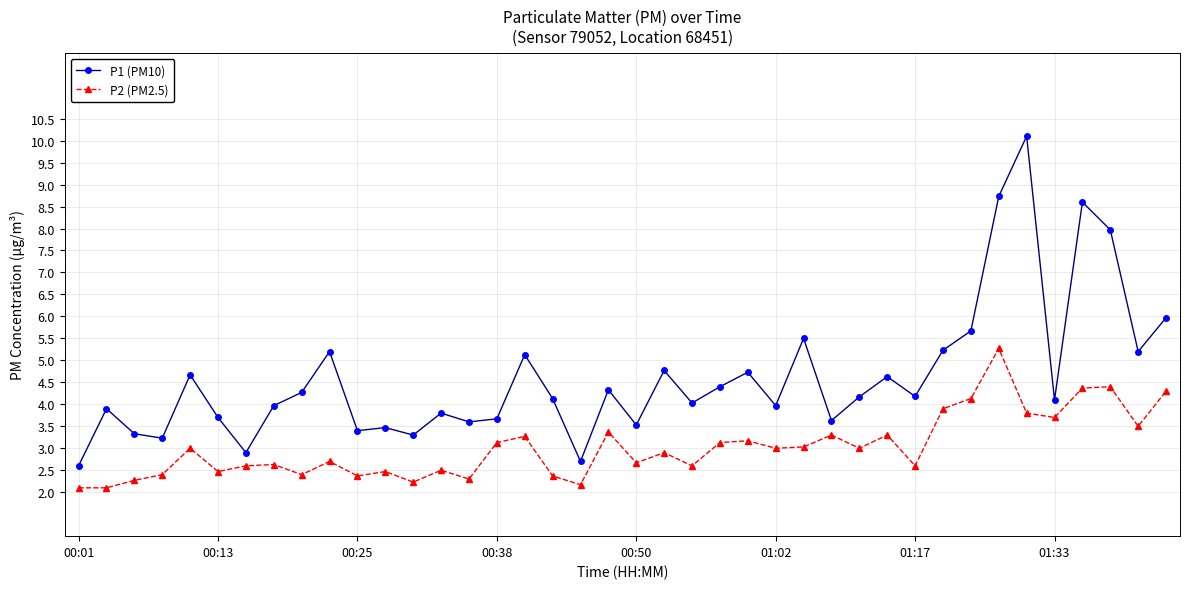

Which series has the largest total across all categories?

P1 (PM10)